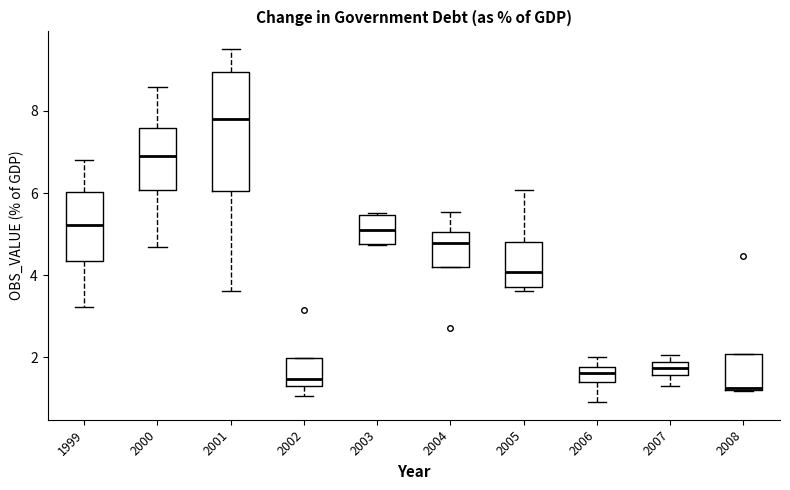

Where is the lower edge of the box at x = 2005 on the y-axis? The values are not printed on the chart, so give them approximately, as read against the axis.

3.8